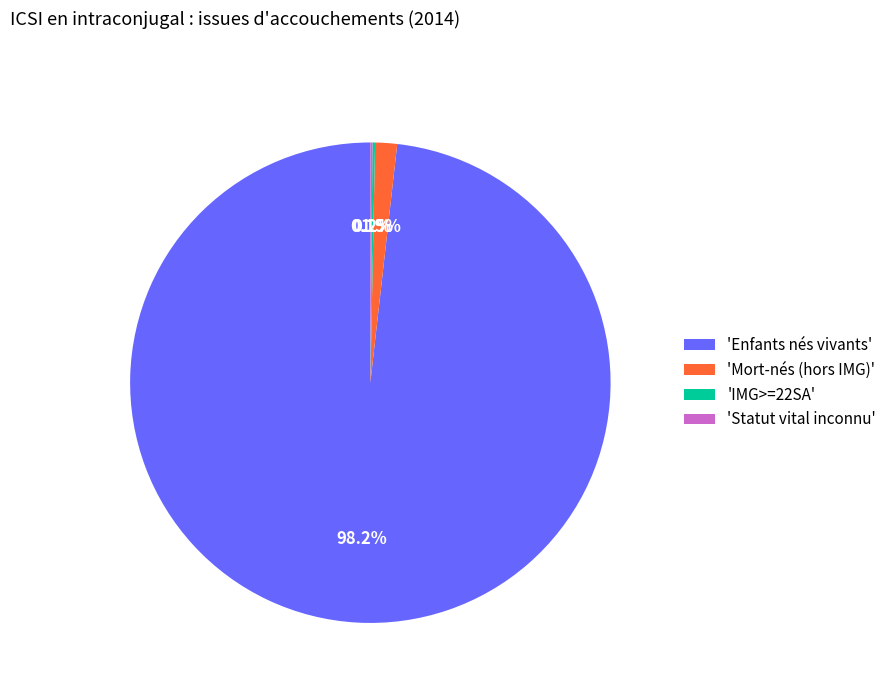

Which category has the biggest portion of the pie?

'Enfants nés vivants'